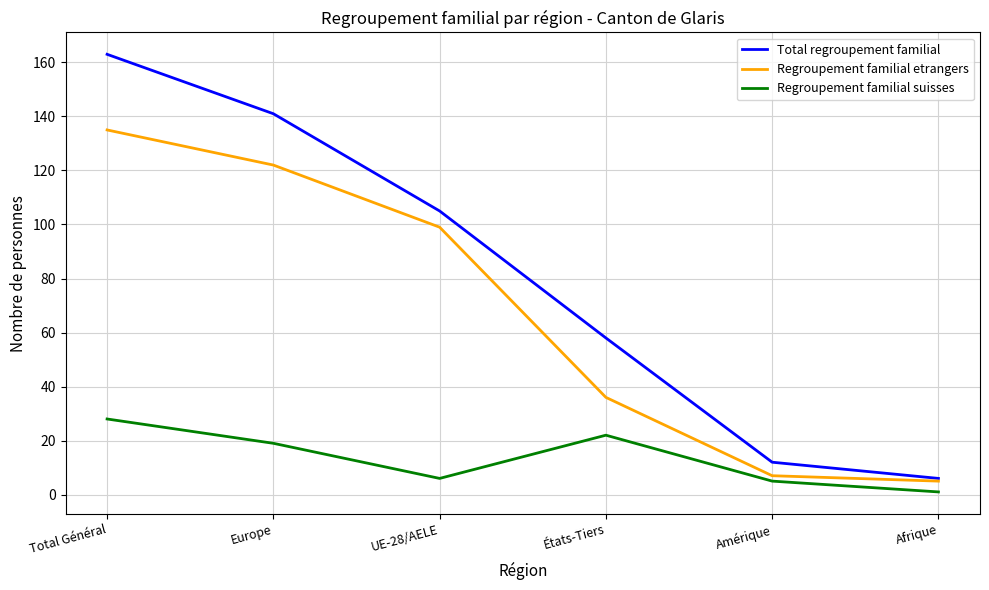

True or false: Regroupement familial suisses and Total regroupement familial intersect in this chart.

False